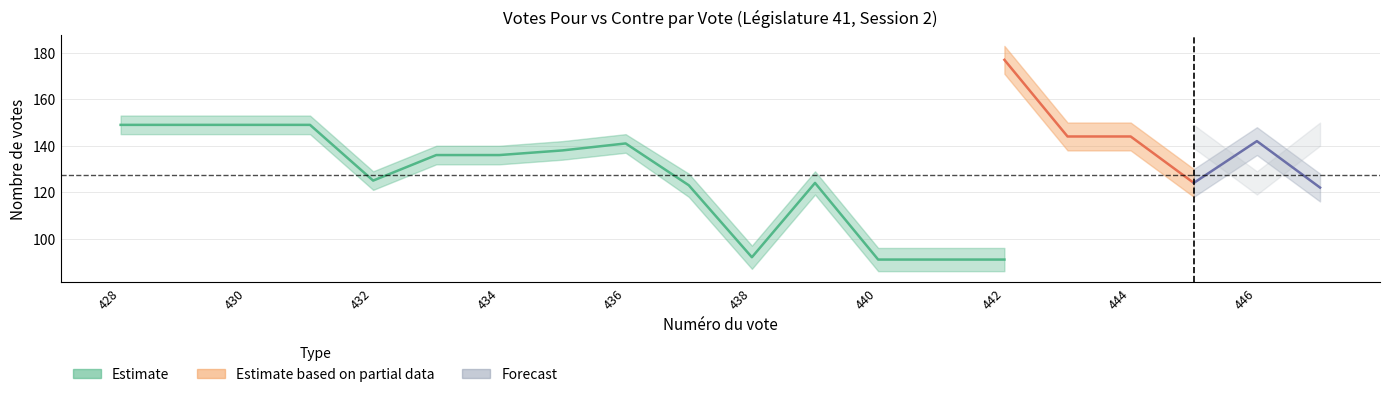

Between 431 and 435, which is larger?

431